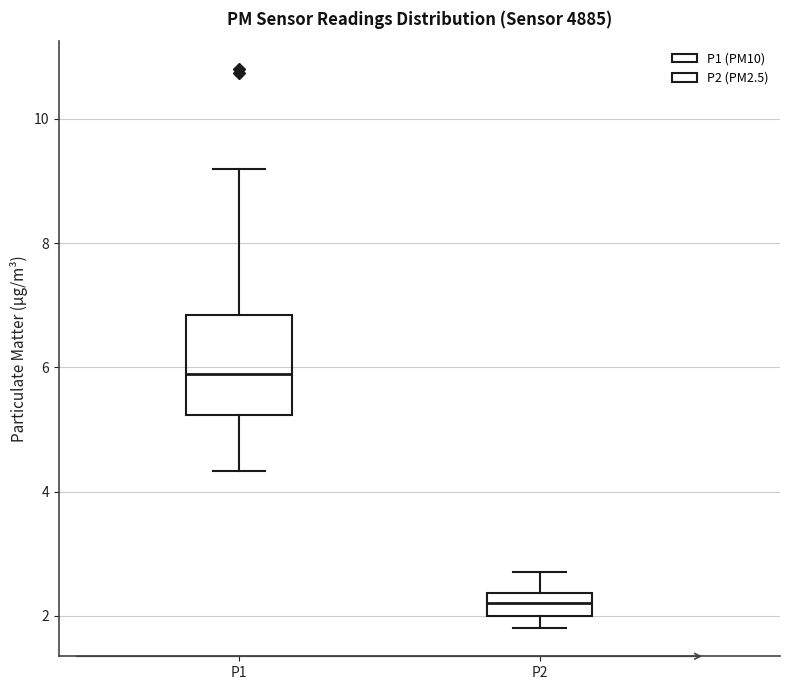

Comparing the boxes themselves (not the whiskers), which one is the tallest?

P1